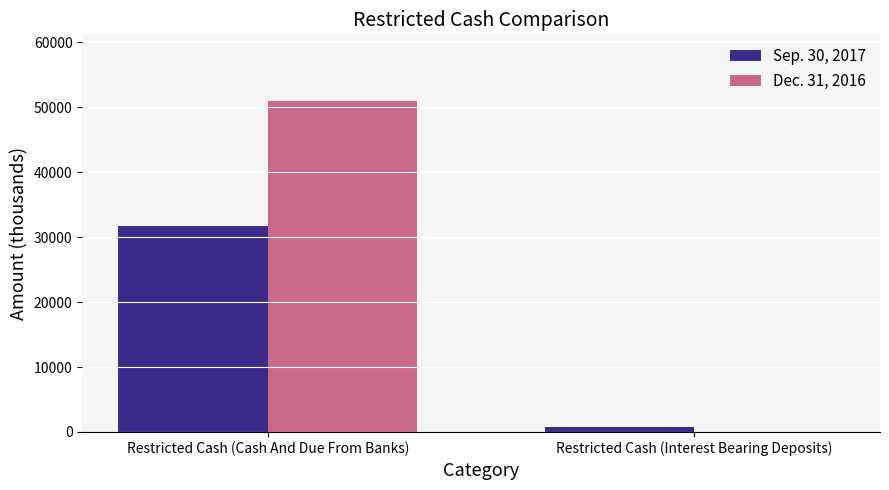

How many series are shown in this chart?

2